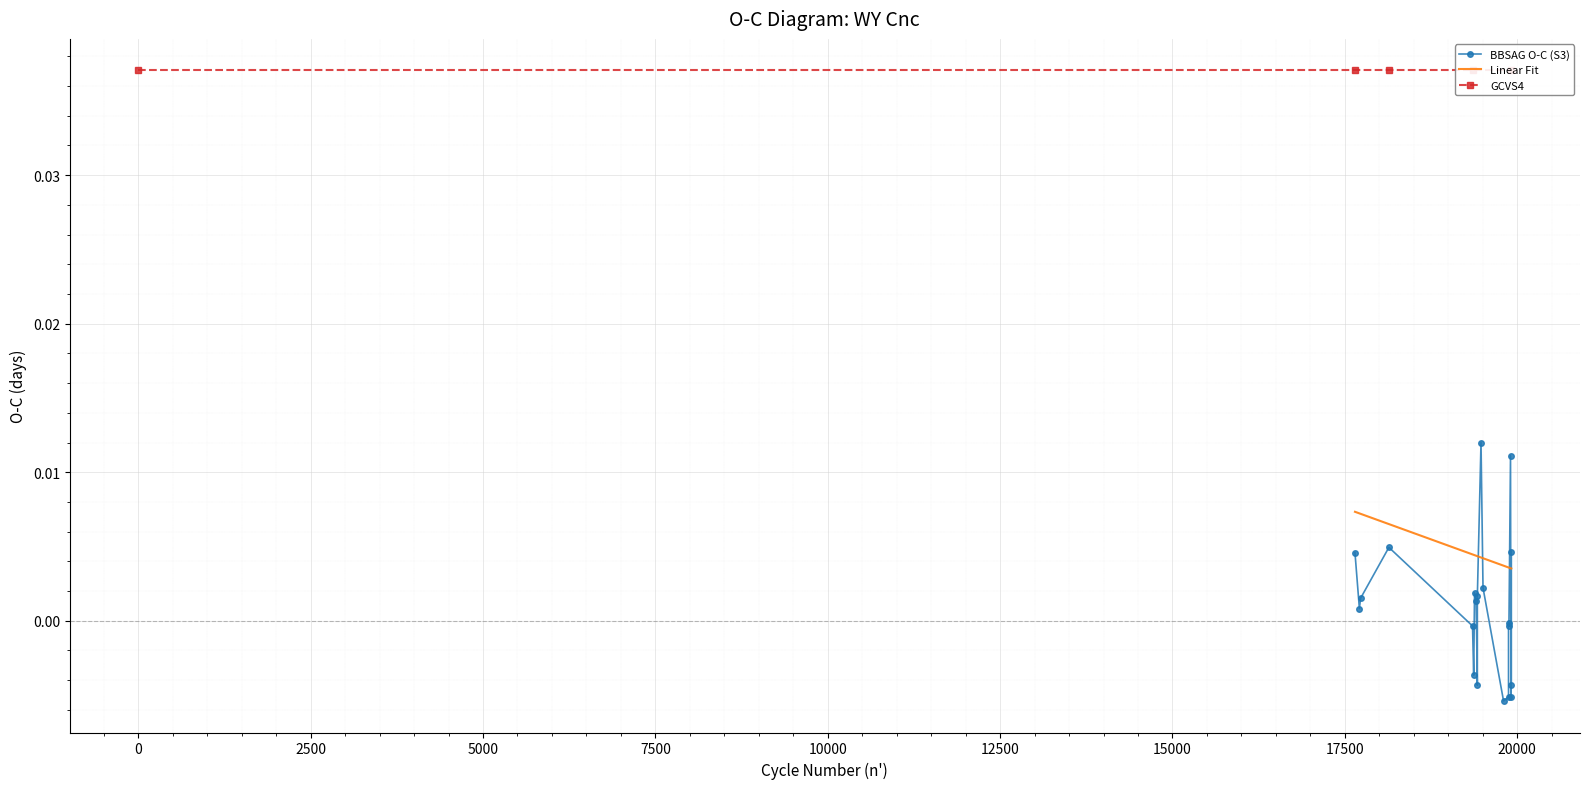

How many values in the BBSAG_S3 series exceed 0?

11